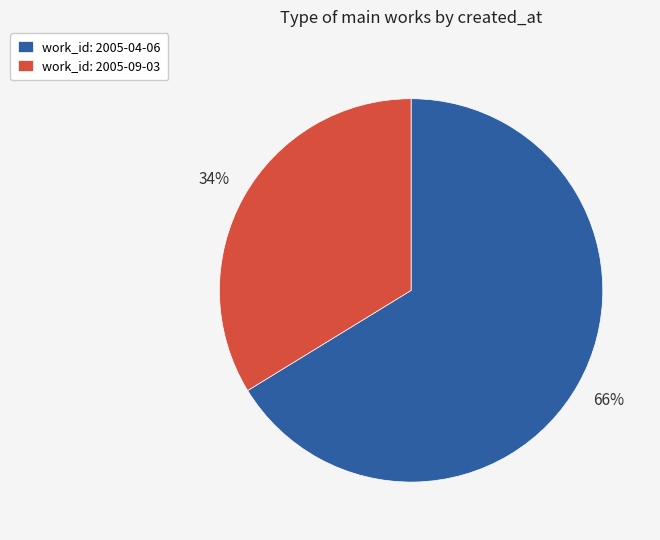

Is there a majority slice in this chart?

Yes